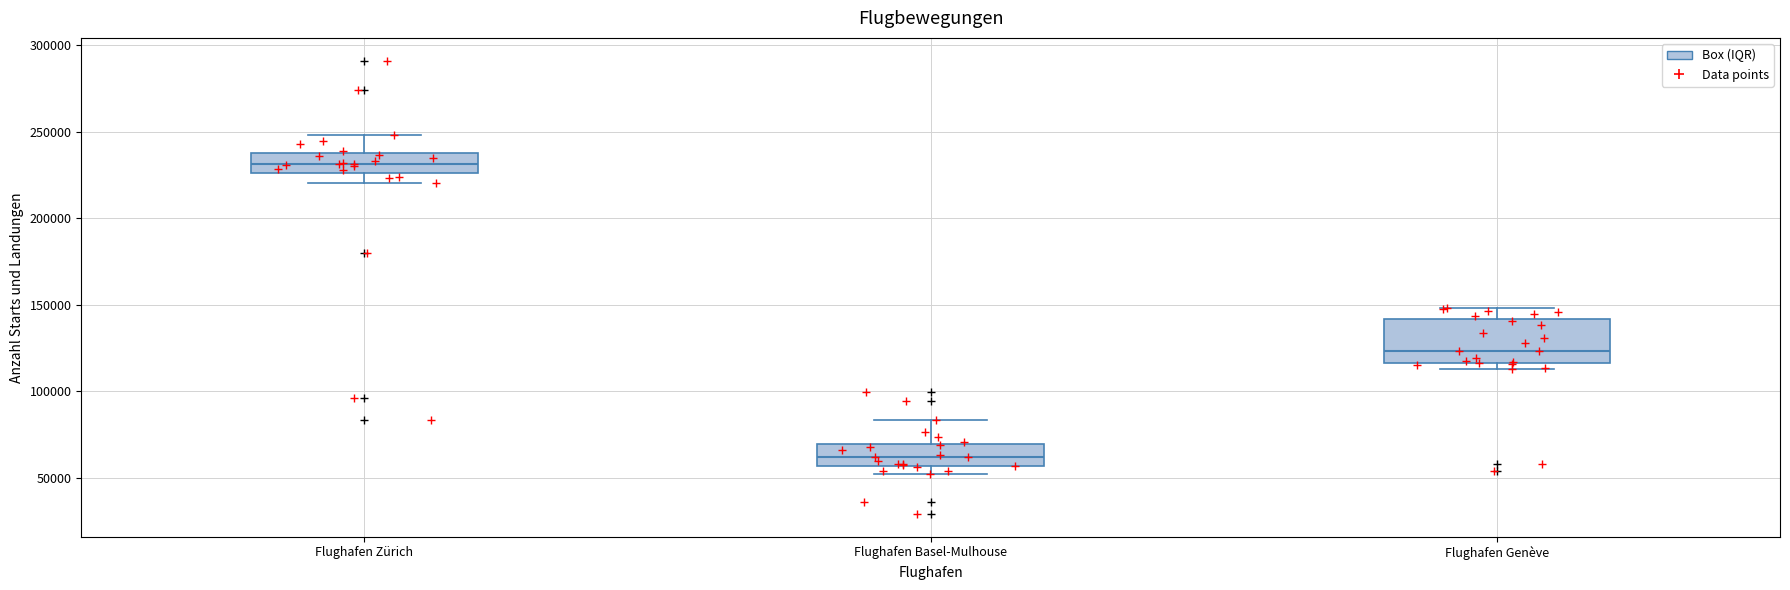

Where is the upper edge of the box for Flughafen Zürich on the y-axis? The values are not printed on the chart, so give them approximately, as read against the axis.

235000